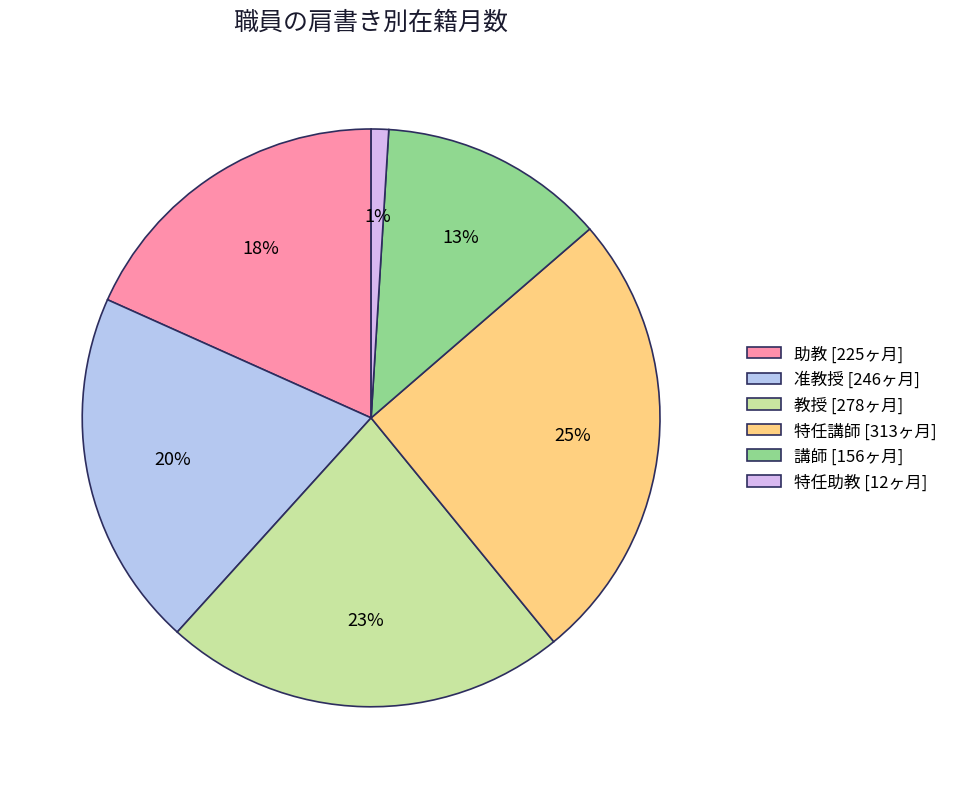

Count the number of slices in the pie.

6